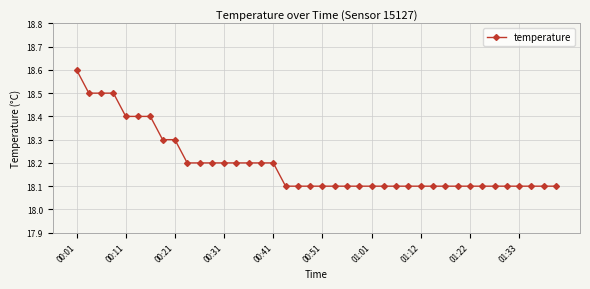

What is the value of the 20th point from the left?

18.1